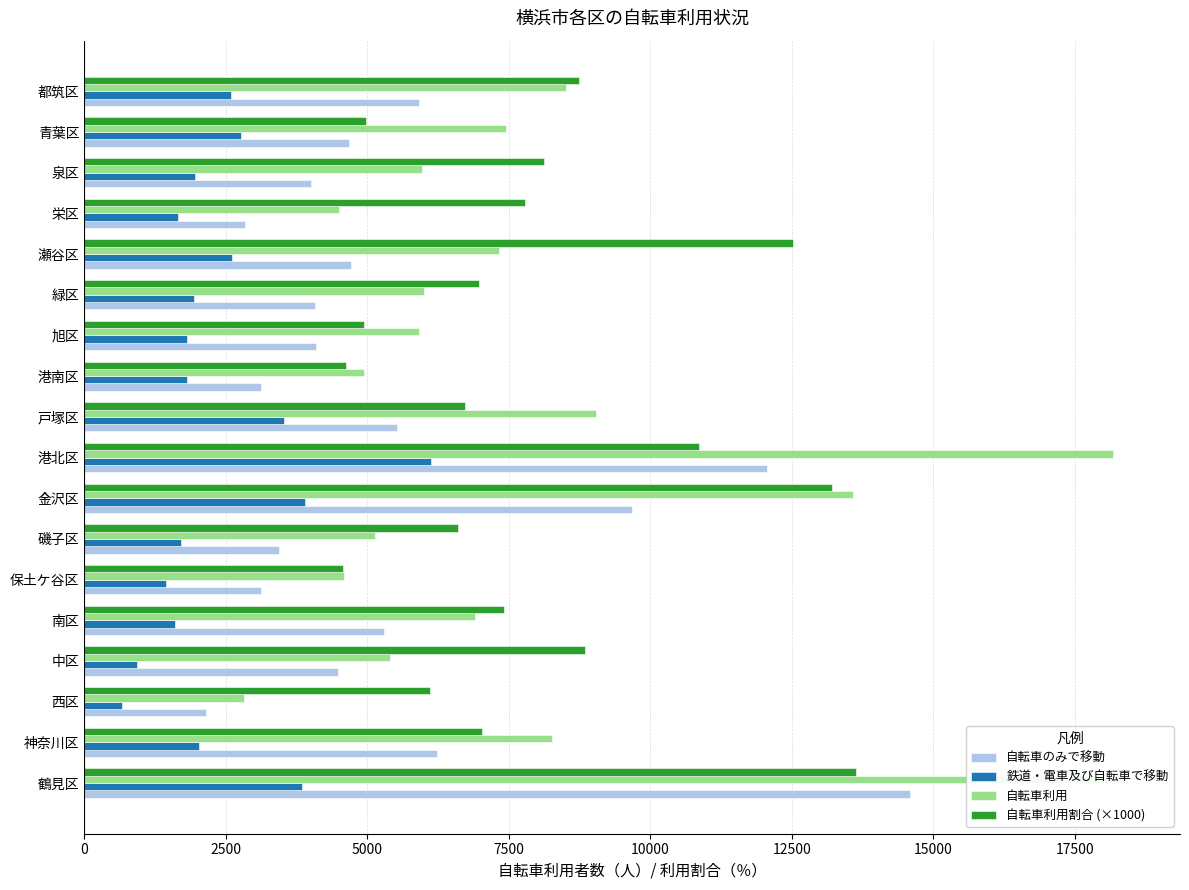

Reading left to right, list all the values displayed in this chart.

自転車のみで移動: 14585.0	6225.0	2153.0	4481.0	5291.0	3130.0	3436.0	9686.0	12055.0	5520.0	3123.0	4092.0	4073.0	4707.0	2839.0	4011.0	4681.0	5913.0
鉄道・電車及び自転車で移動: 3853.0	2031.0	664.0	929.0	1607.0	1452.0	1704.0	3899.0	6121.0	3525.0	1812.0	1821.0	1936.0	2614.0	1658.0	1953.0	2767.0	2592.0
自転車利用: 18438.0	8256.0	2817.0	5410.0	6898.0	4582.0	5140.0	13585.0	18176.0	9045.0	4935.0	5913.0	6009.0	7321.0	4497.0	5964.0	7448.0	8505.0
自転車利用割合 (×1000): 13640.0	7030.0	6110.0	8840.0	7410.0	4580.0	6600.0	13210.0	10870.0	6720.0	4630.0	4950.0	6970.0	12530.0	7780.0	8120.0	4980.0	8740.0